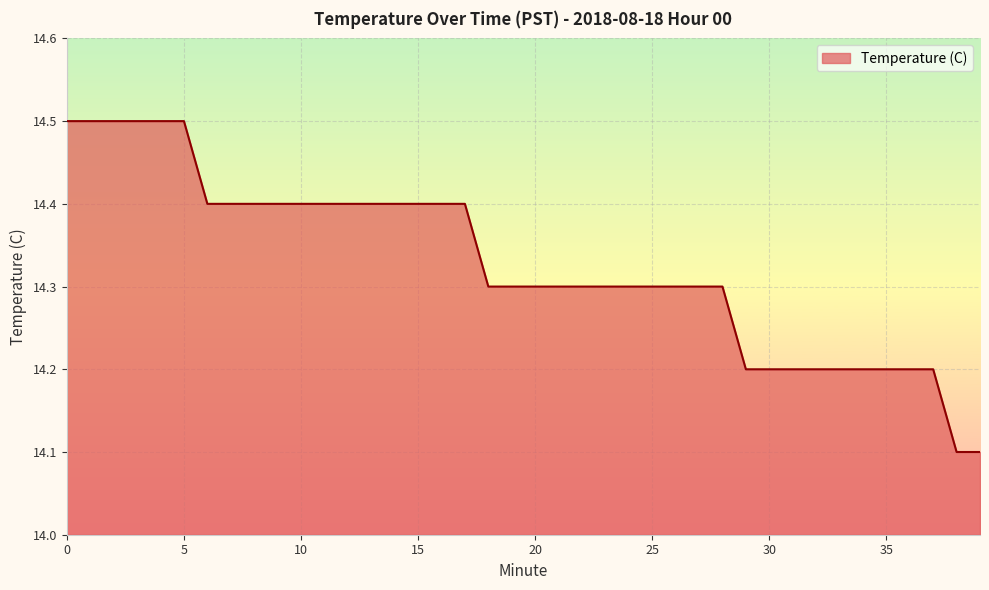

What is the maximum value shown in the chart?

14.5